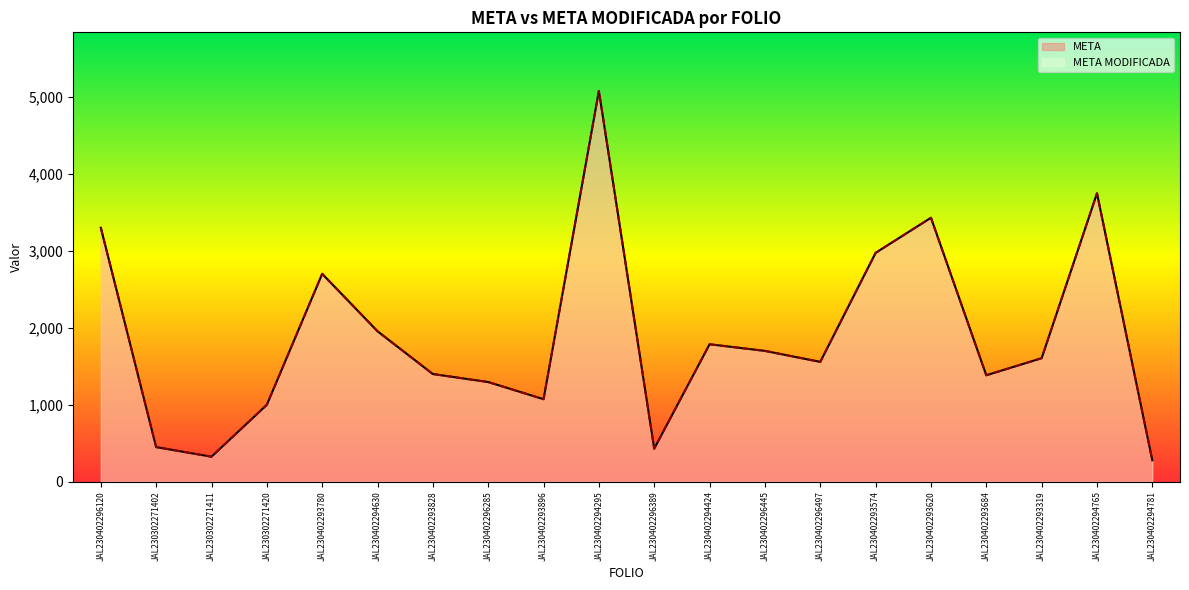

What value does the META series have at JAL230402293684, to the nearest 100?

1400